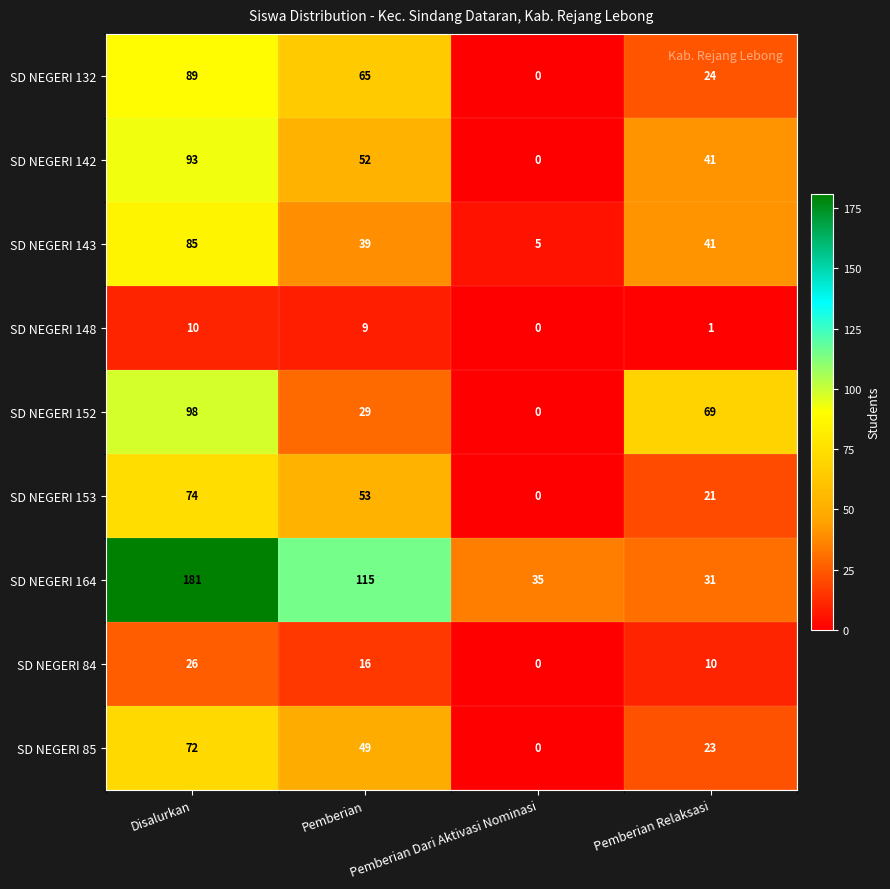

Rank the series by their maximum value, from lowest to highest.

SD NEGERI 148, SD NEGERI 84, SD NEGERI 85, SD NEGERI 153, SD NEGERI 143, SD NEGERI 132, SD NEGERI 142, SD NEGERI 152, SD NEGERI 164